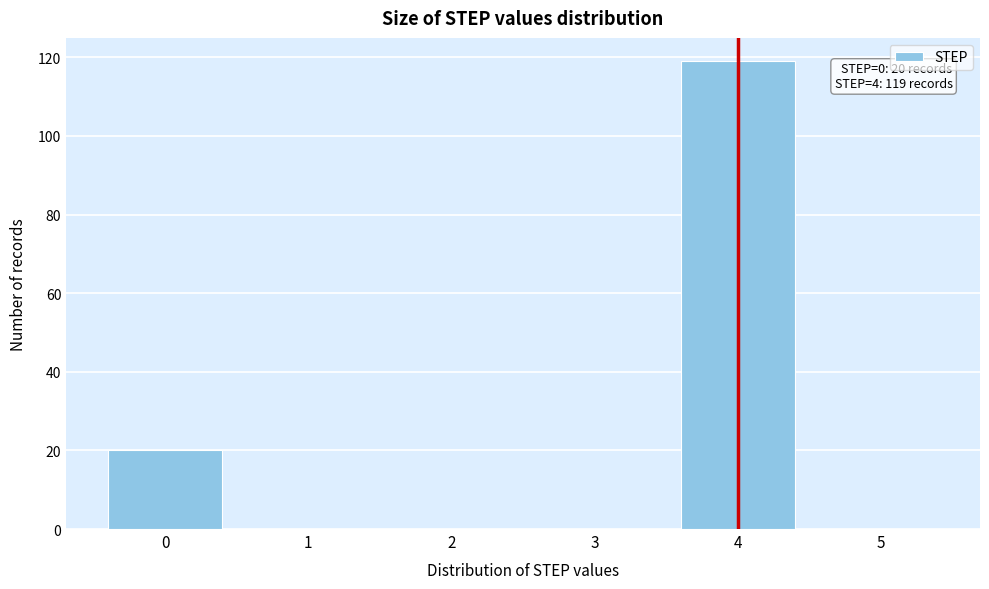

Over which range of the x-axis is the bar tallest?

3.5 to 4.5